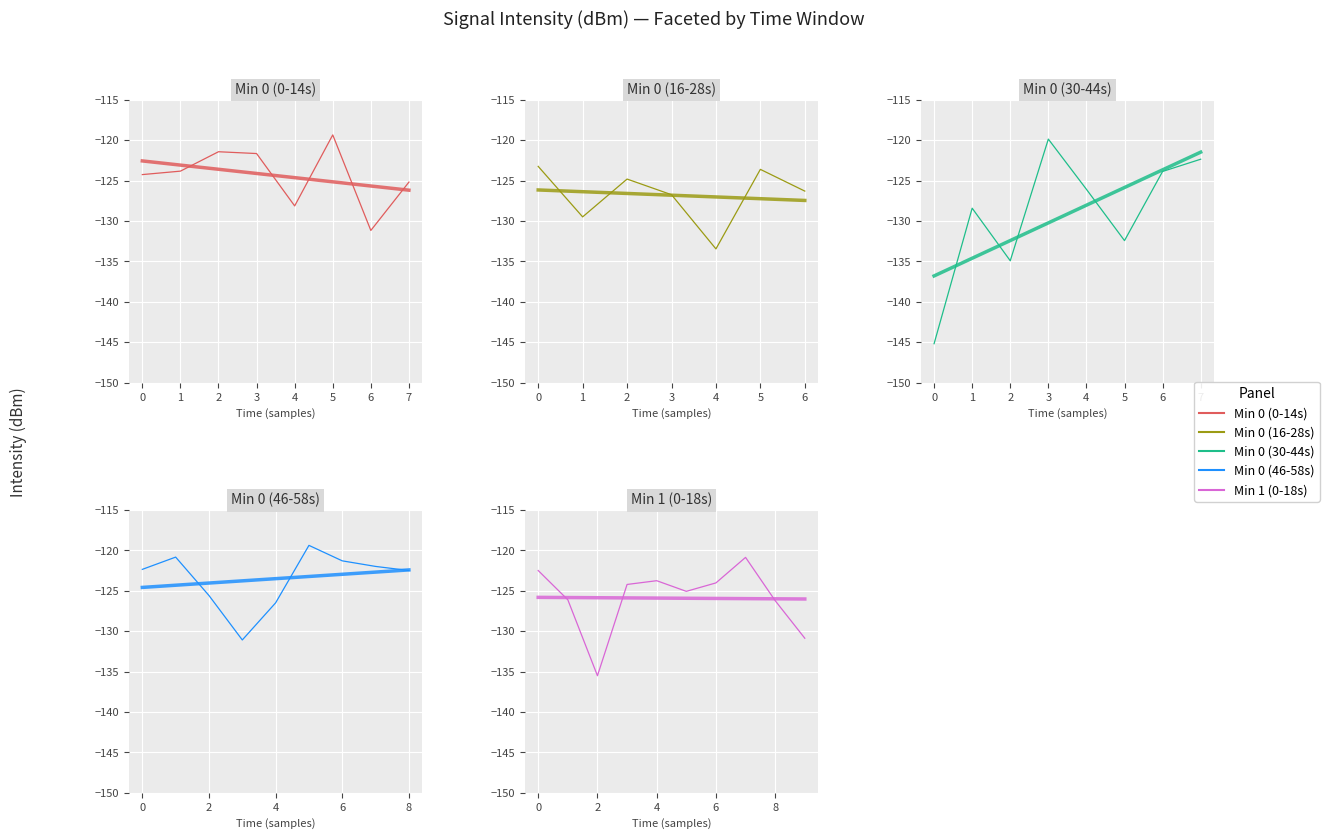

True or false: the data shows -123.6 at 13.

True